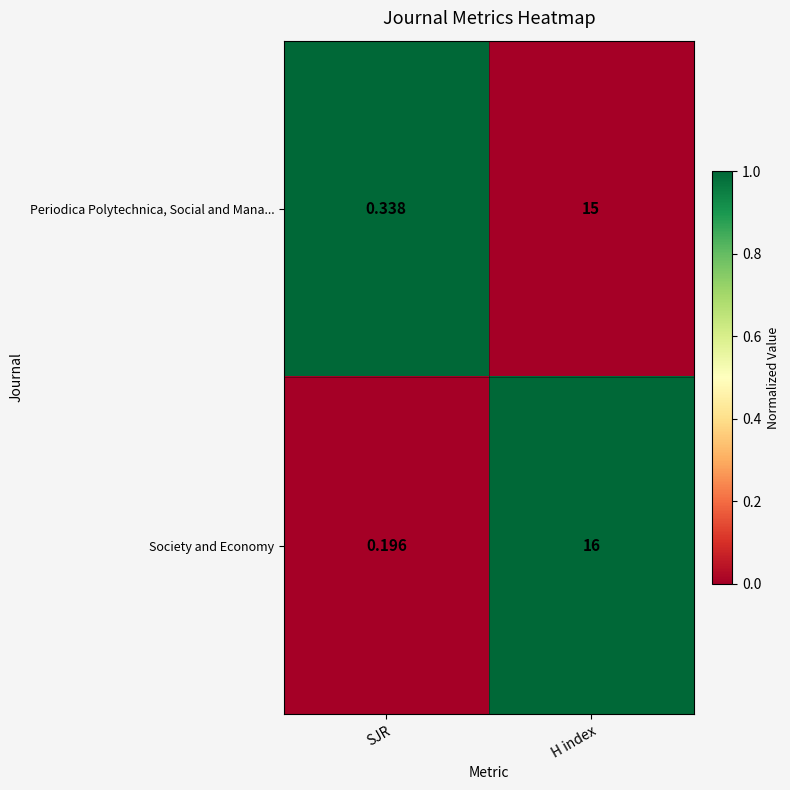

Which series changed the most between SJR and H index?

Society and Economy